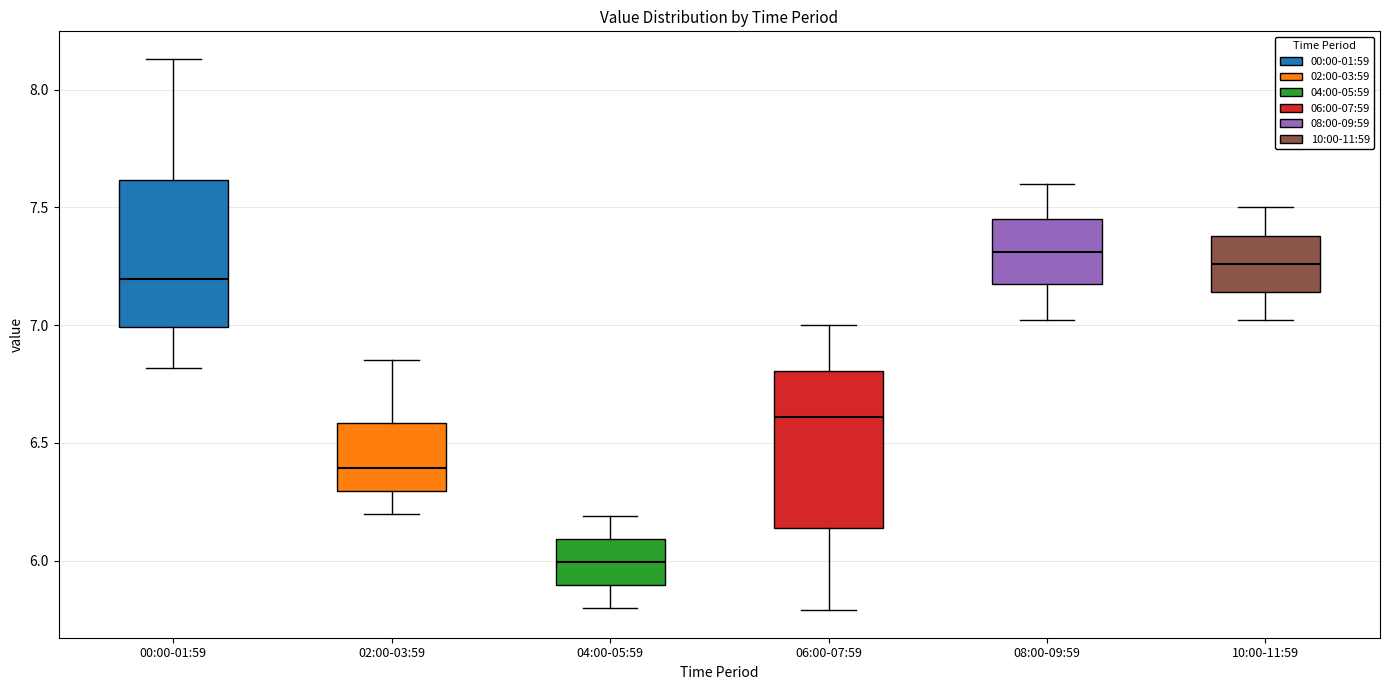

Which box's median line is the highest?

08:00-09:59